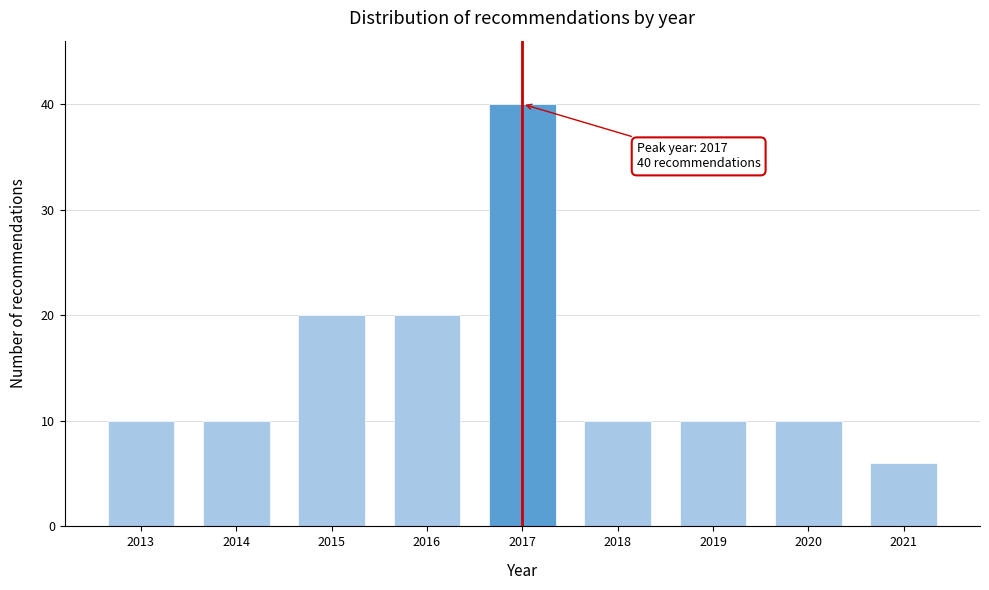

Reading left to right, list all the values displayed in this chart.

2013=10	2014=10	2015=20	2016=20	2017=40	2018=10	2019=10	2020=10	2021=6